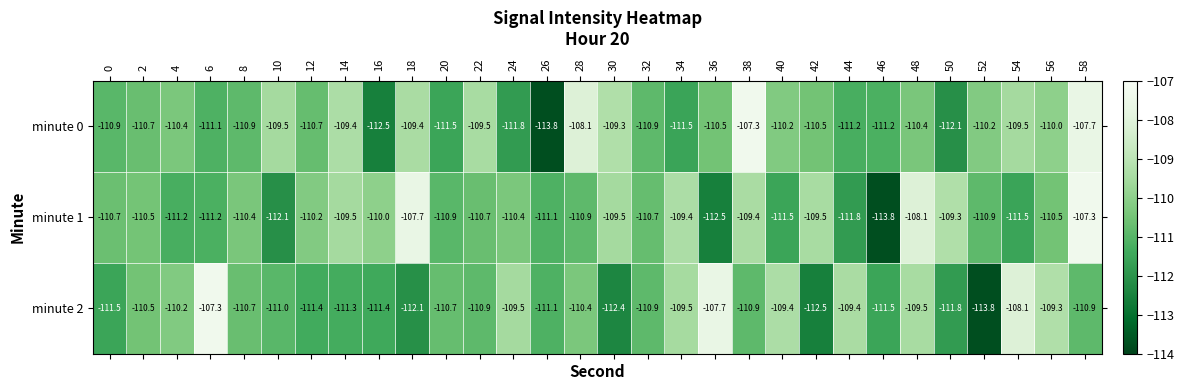

What is the minimum value shown in the chart?

-113.8